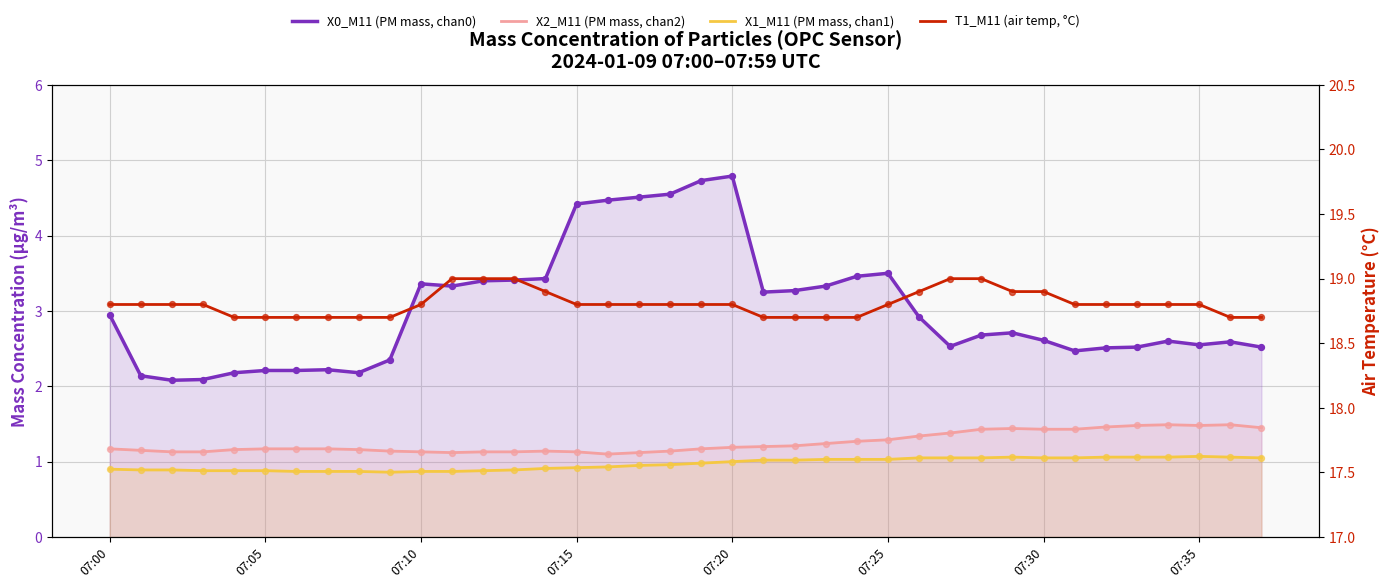

At which category is the sum across all series the highest?

07:20